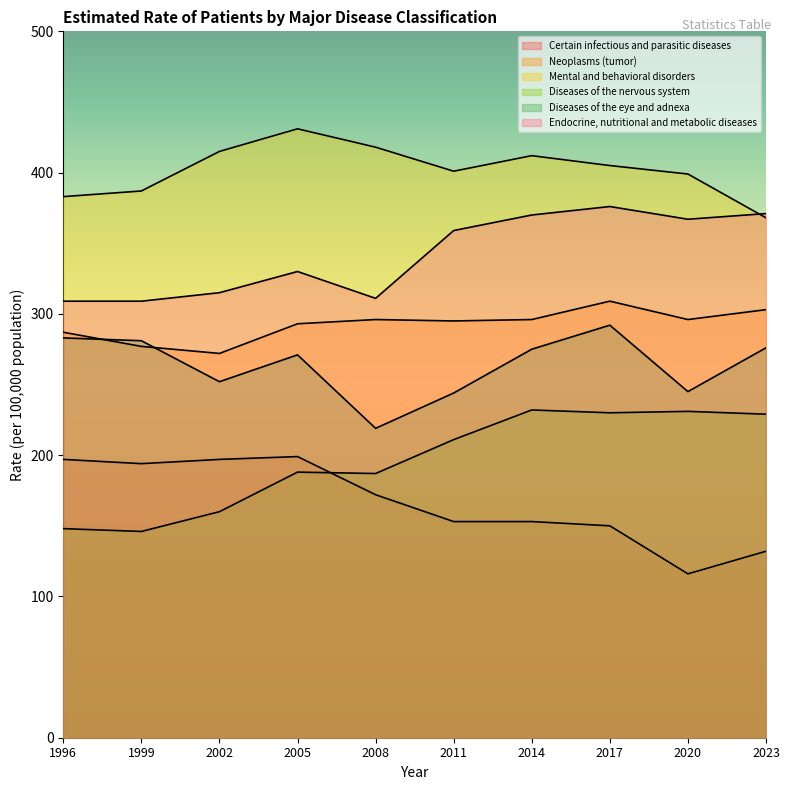

True or false: Diseases of the eye and adnexa and Mental and behavioral disorders cross at least once.

False